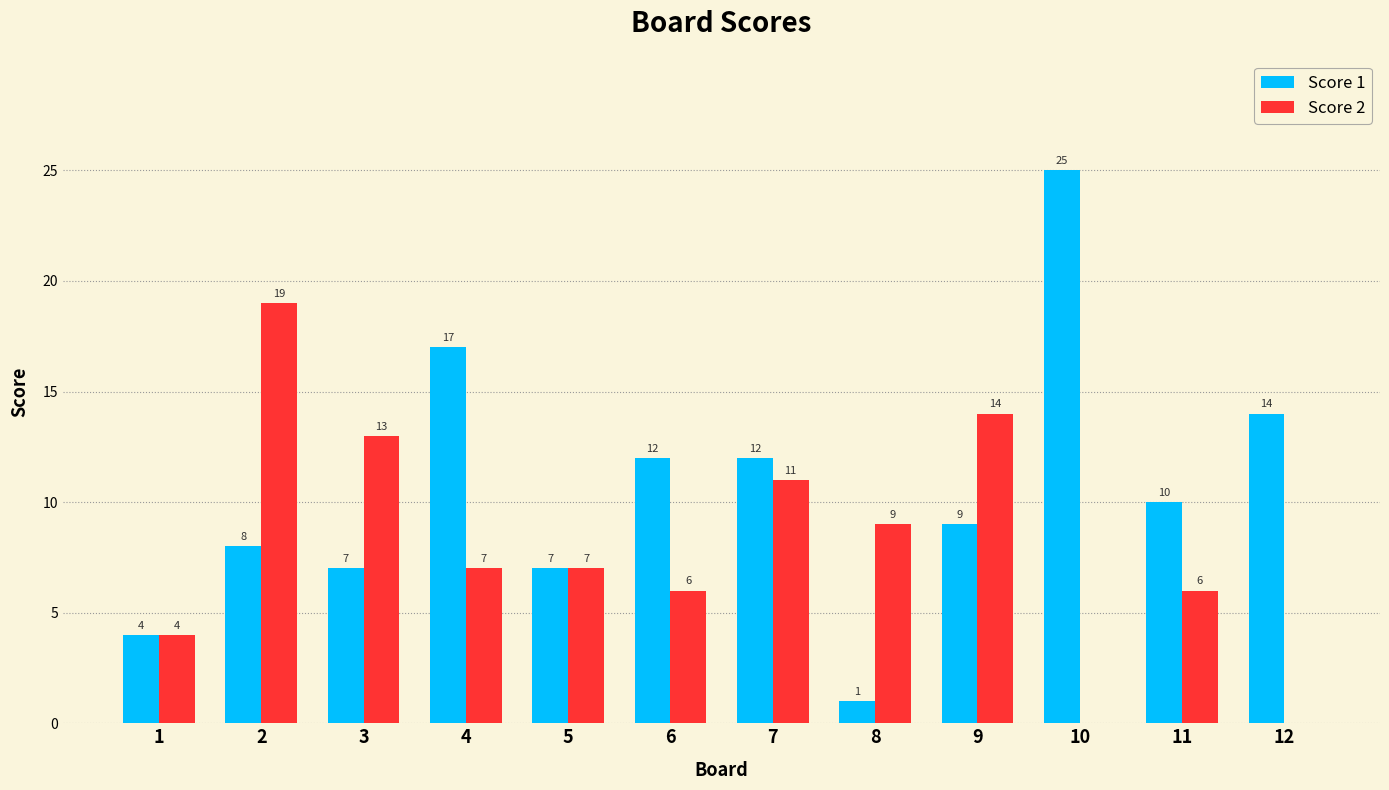

What is the total value across all series at 3?

20